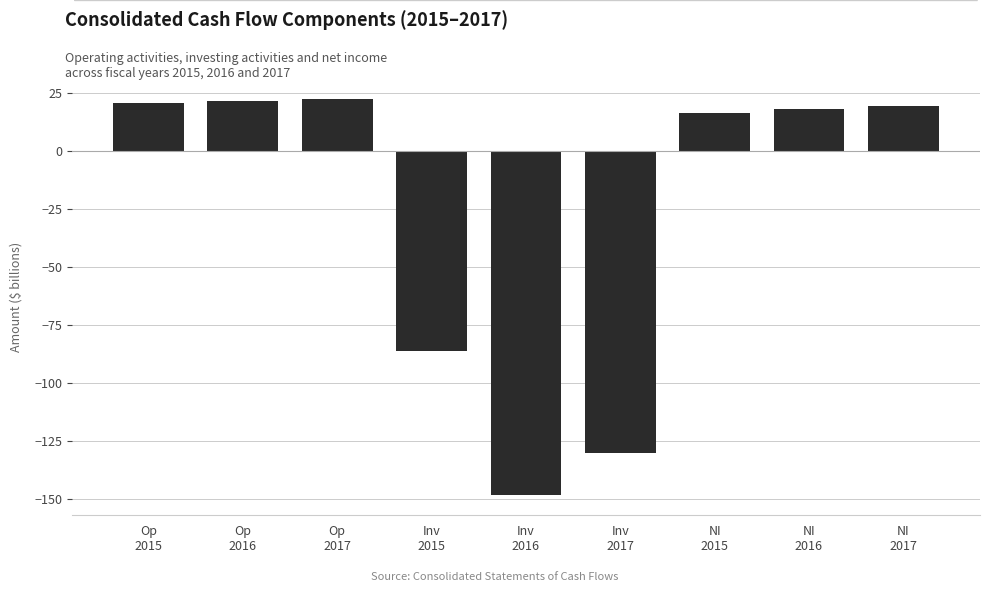

Reading right to left, transcribe all the data shown in this chart.

19.6	18.0	16.2	-130.3	-148.6	-86.3	22.5	21.6	20.7